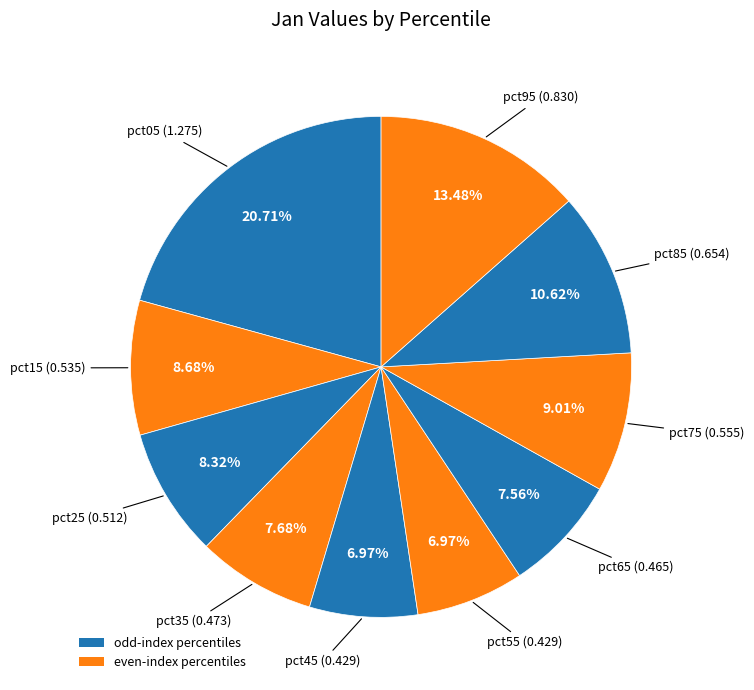

Rank the categories by value from highest to lowest.

pct05, pct95, pct85, pct75, pct15, pct25, pct35, pct65, pct45, pct55